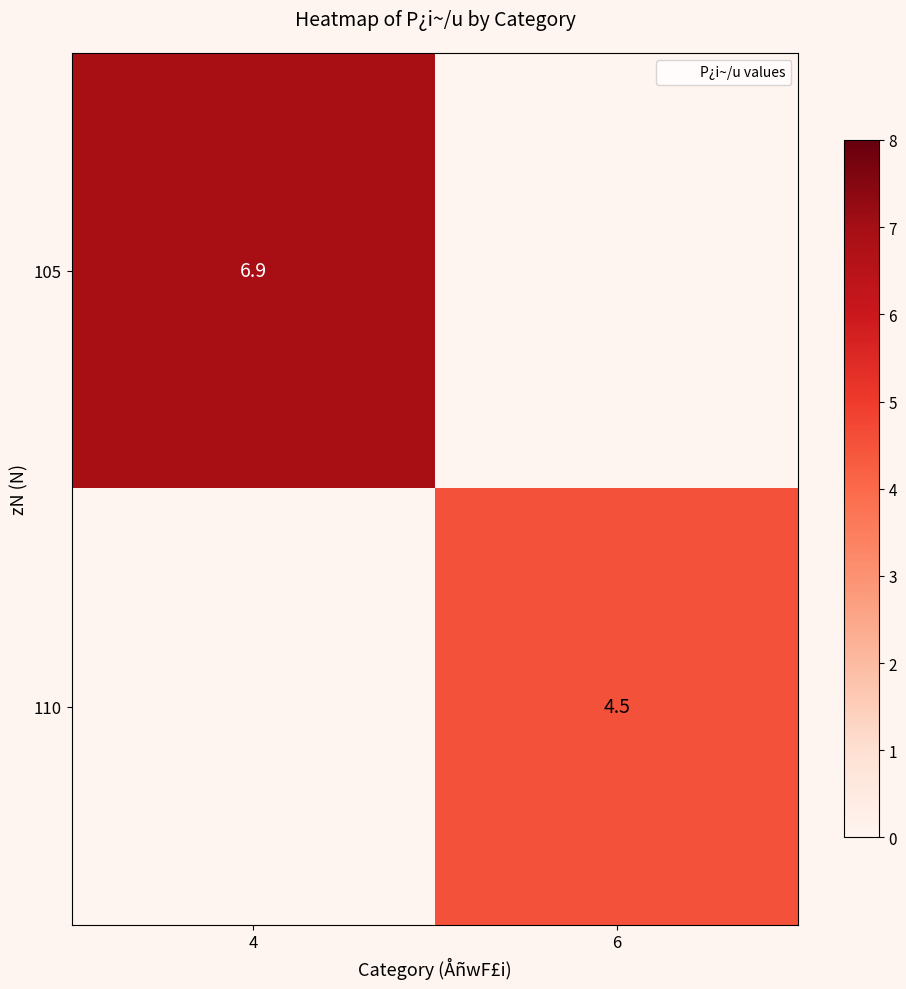

Which label corresponds to the smallest value in the chart?

6